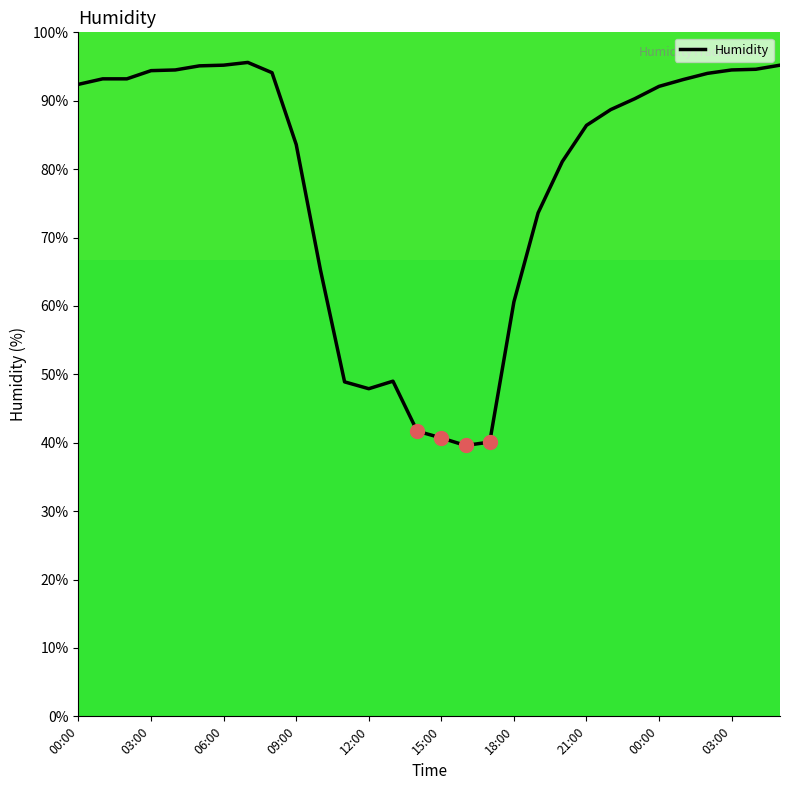

What is the difference between the maximum and minimum values?

56.0